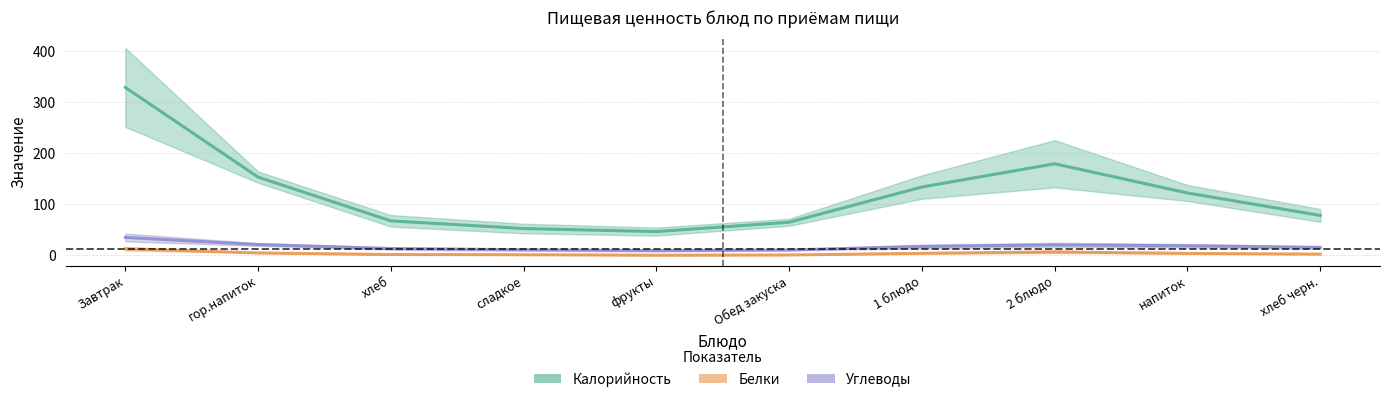

The value of Калорийность at сладкое is 68. True or false?

False